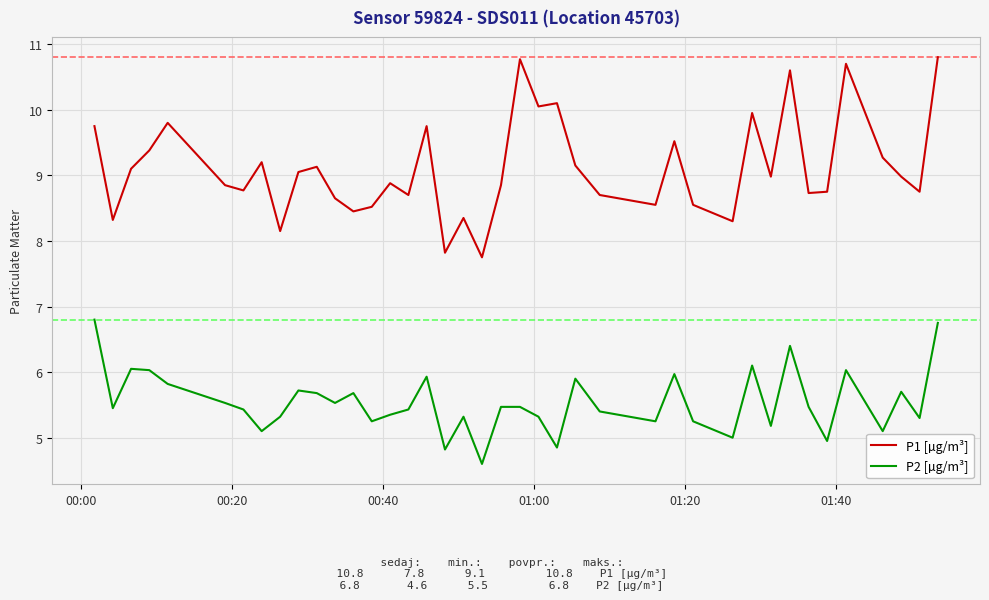

Which series has the largest total across all categories?

P1 [µg/m³]